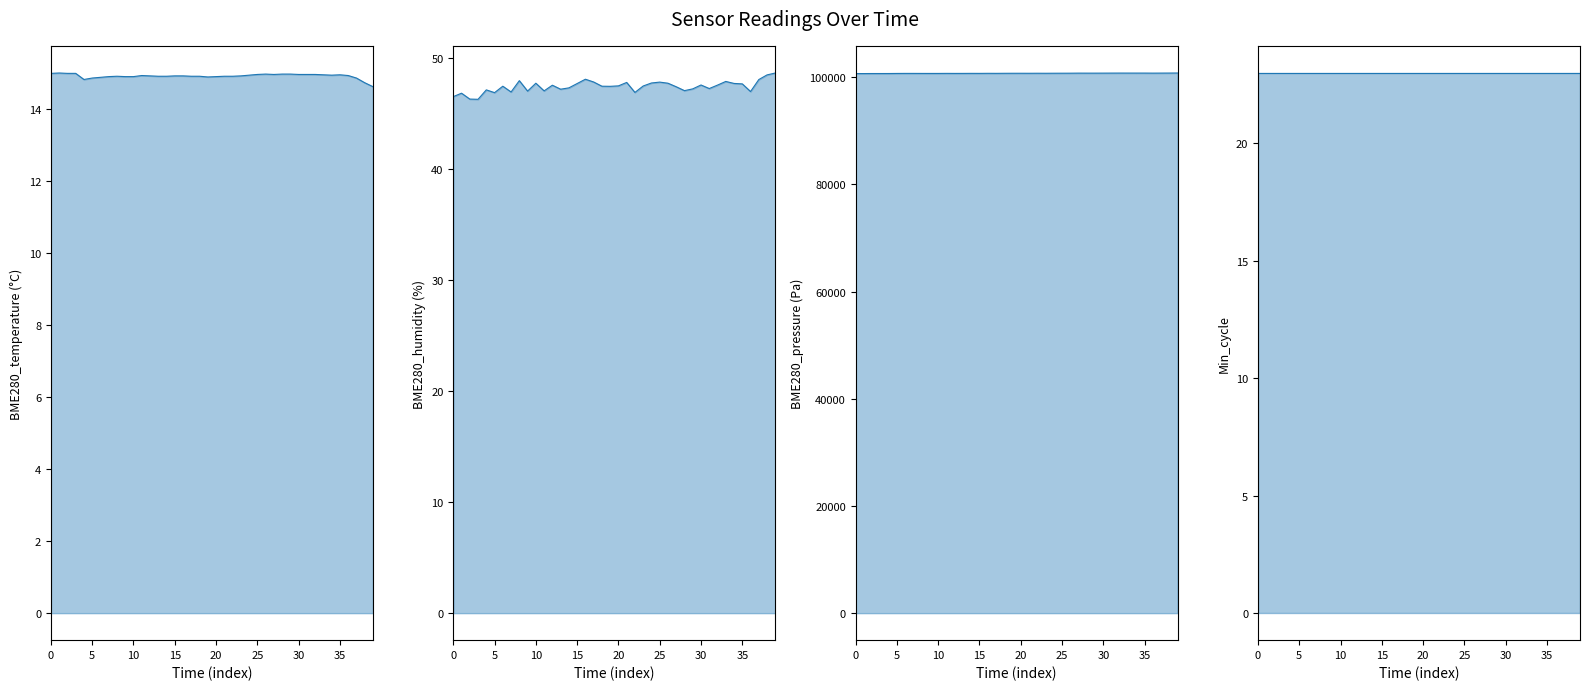

How many lines are shown in the chart?

4